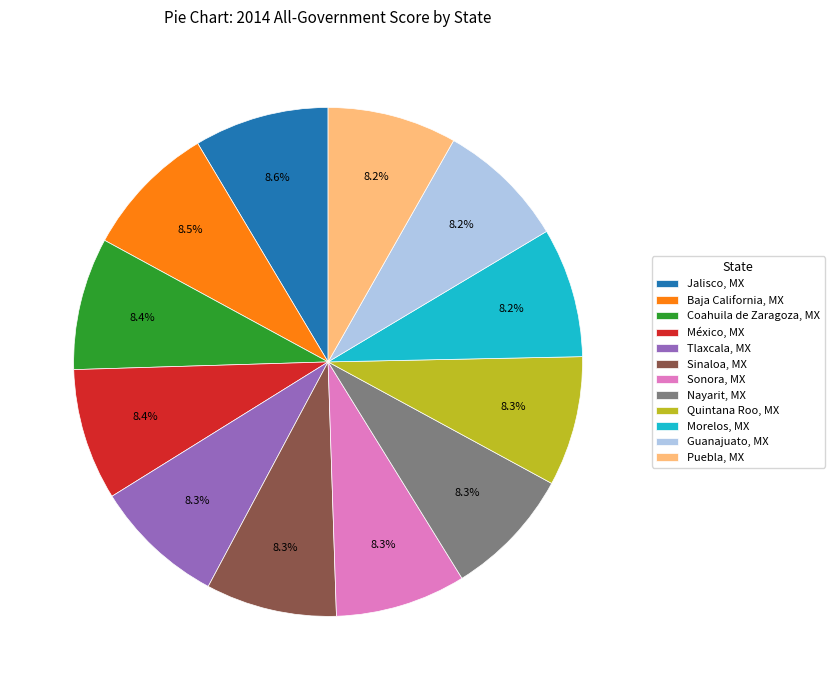

What is the ratio of the value at Sonora, MX to the value at Coahuila de Zaragoza, MX?

1.0